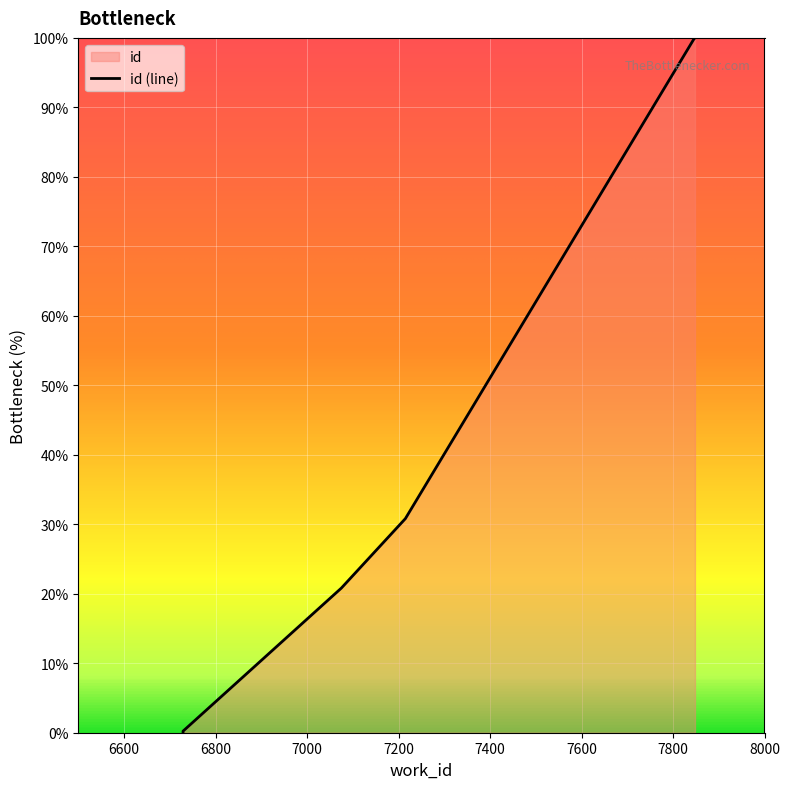

What is the sum of the values at 6729 and 7848?

100.2